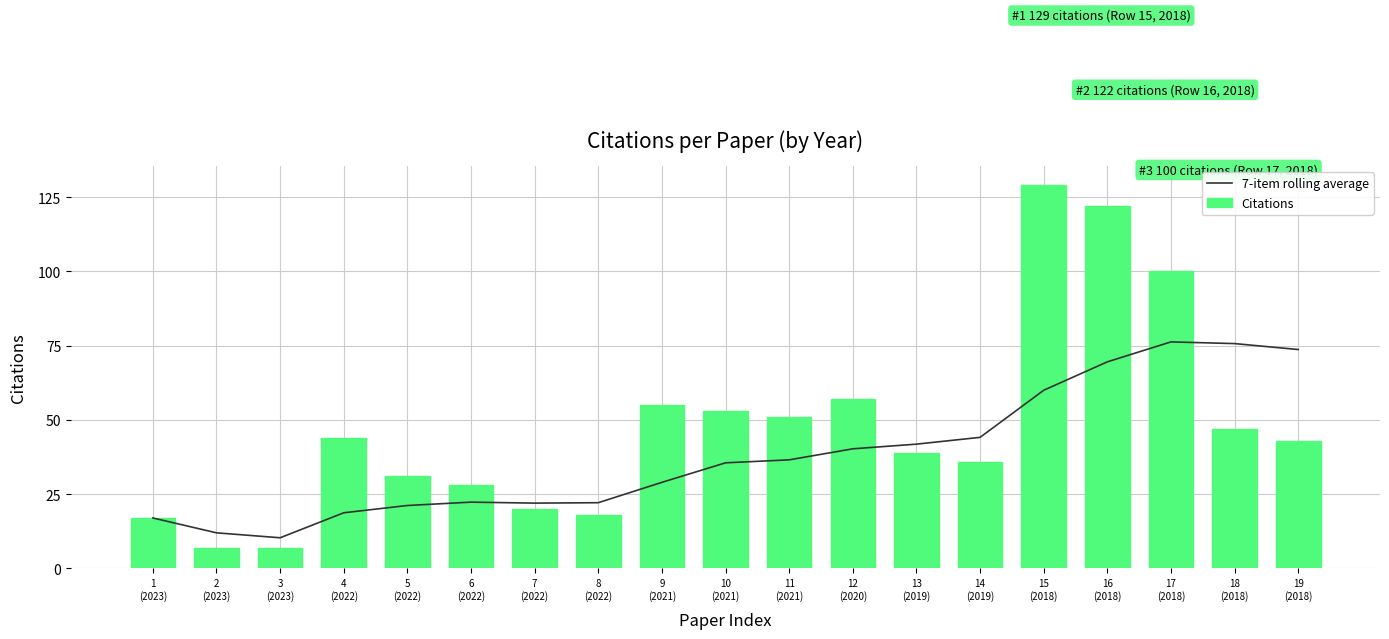

What is the total value across all series at 16
(2018)?

191.6